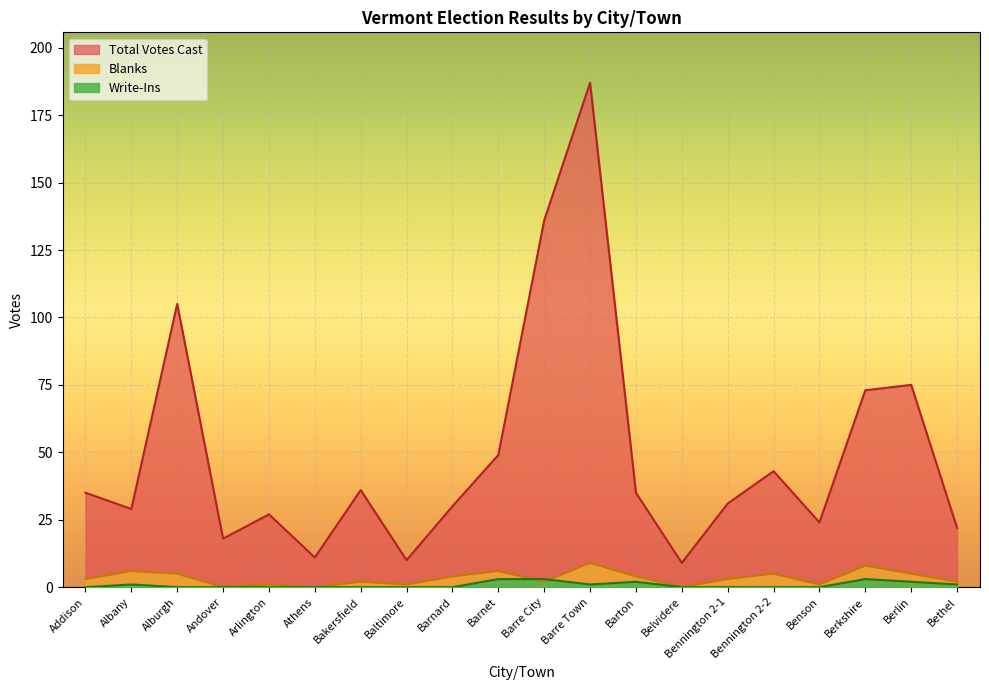

What is the label of the 12th point from the left?

Barre Town